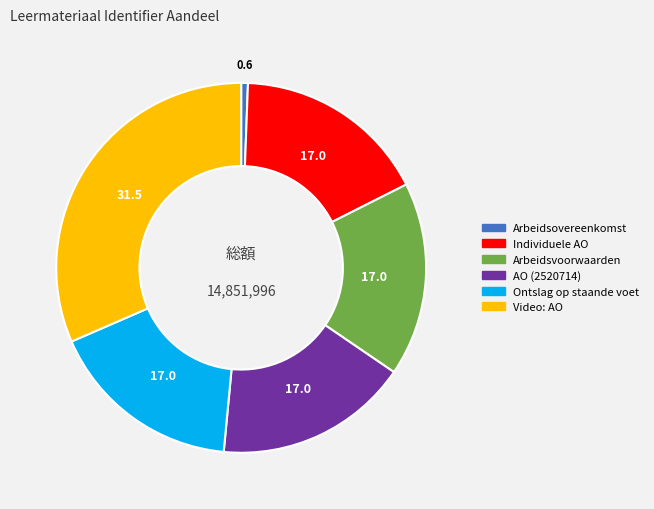

Is there a majority slice in this chart?

No